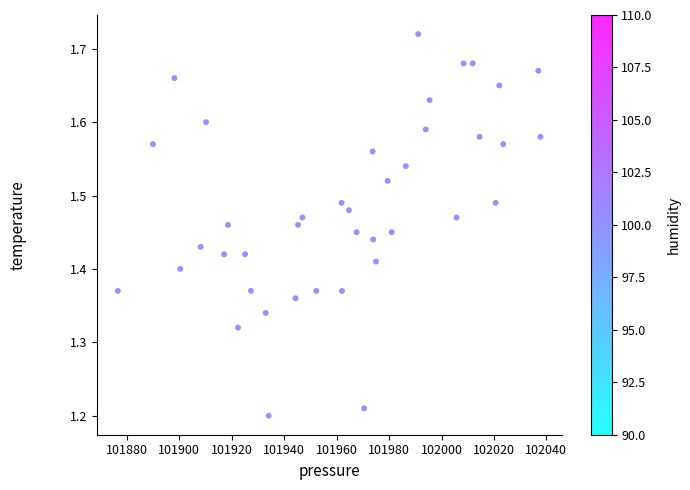

What is the range of X values (max minus min)?

161.2